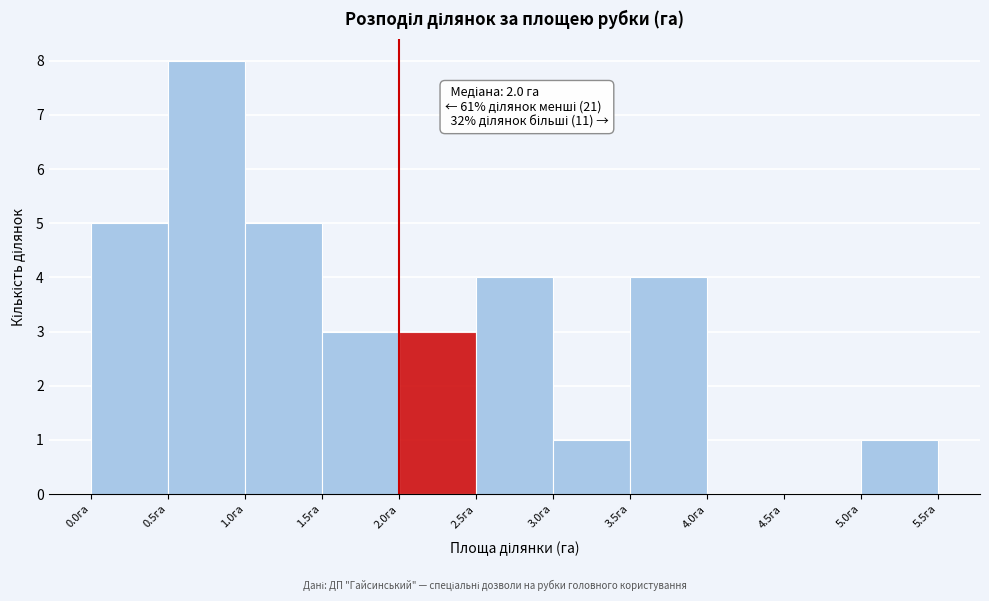

Which range on the x-axis has the tallest bar?

0.5 to 1.0